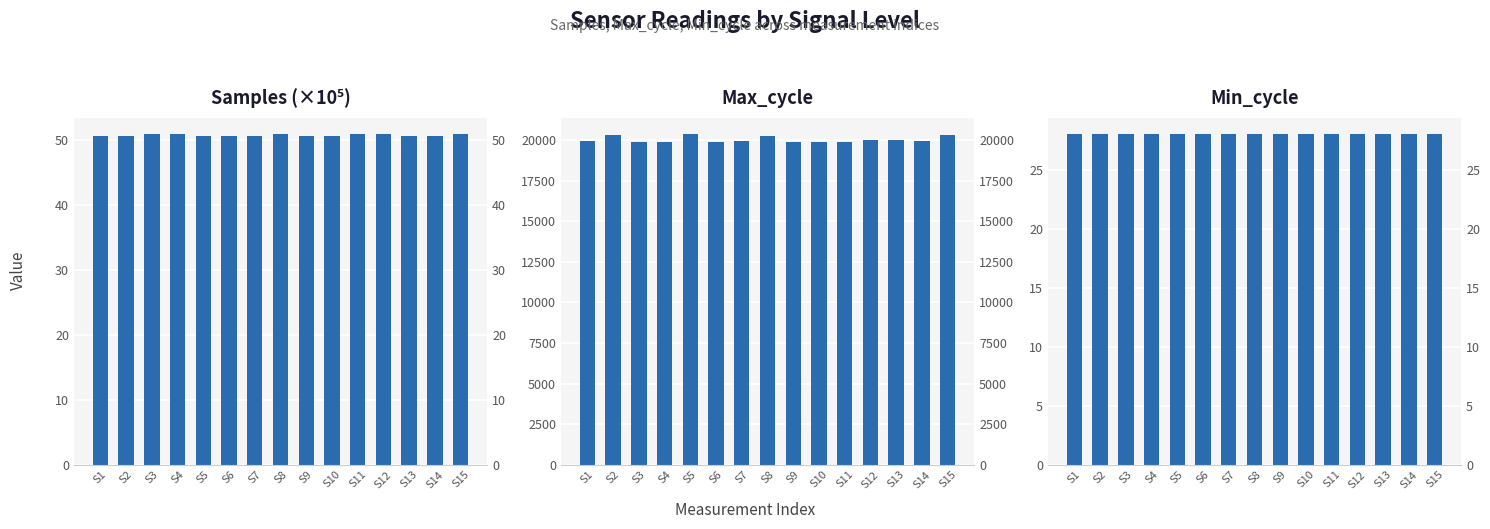

Rank the series by their maximum value, from lowest to highest.

Min_cycle, Samples (×10⁵), Max_cycle